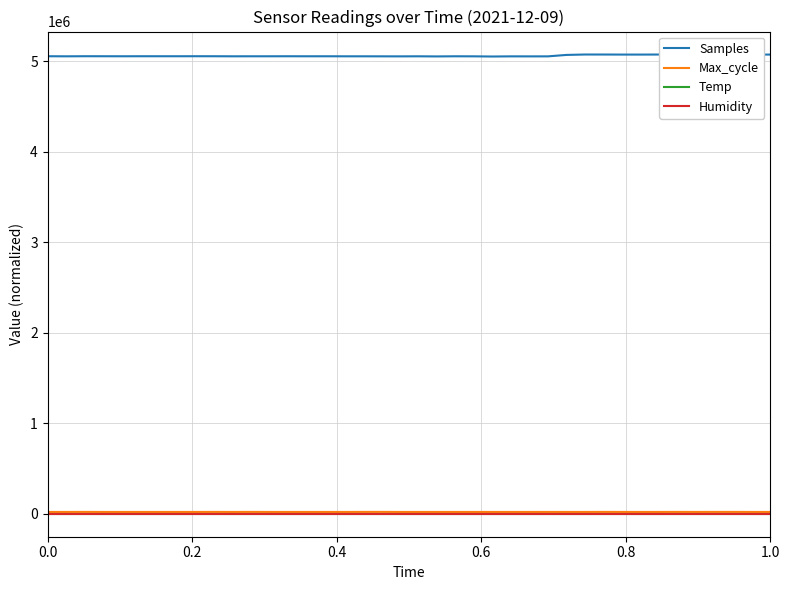

True or false: Samples and Temp cross at least once.

False